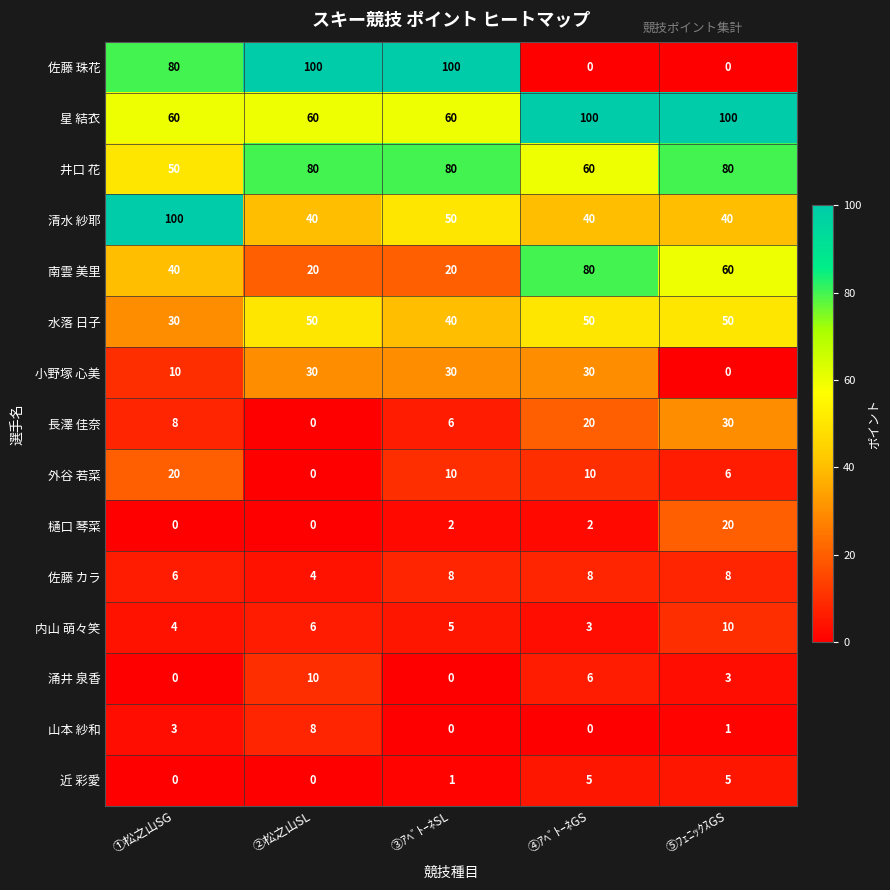

True or false: 樋口 琴菜 has a value of 7 at ①松之山SG.

False